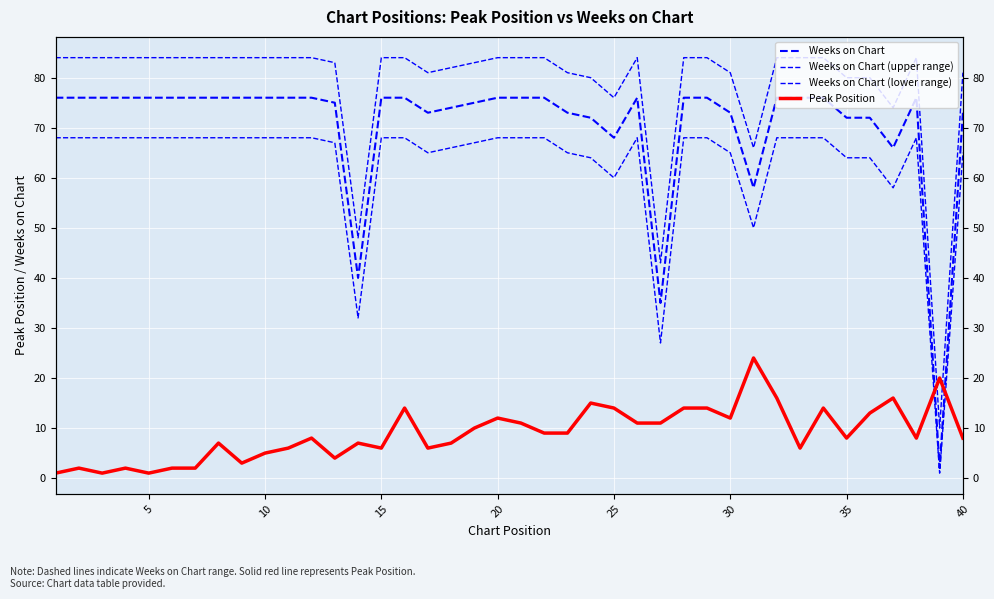

The Weeks on Chart (lower range) series shows 37 at 25. True or false?

False